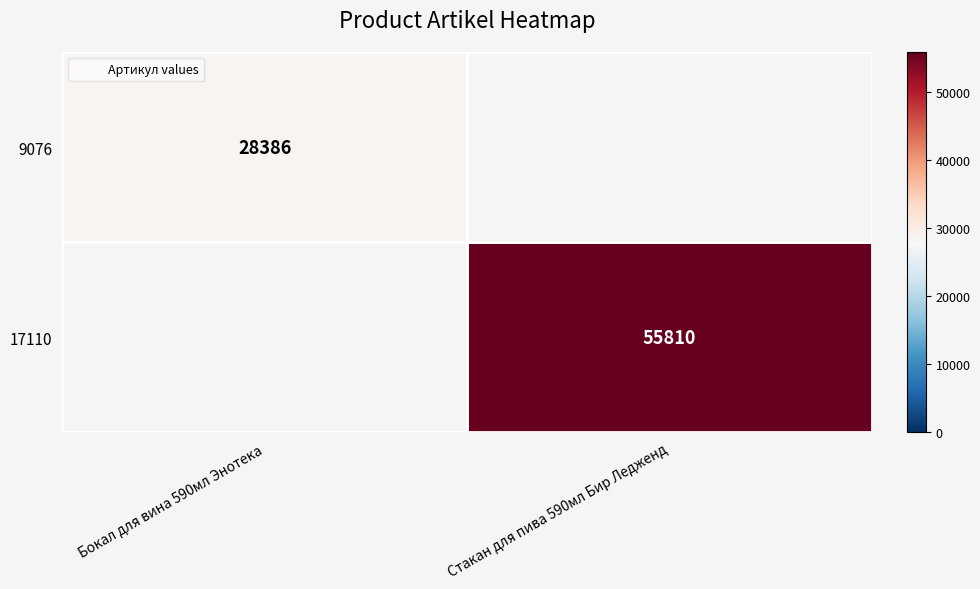

Is it true that 17110 equals 55810.0 at Стакан для пива 590мл Бир Ледженд?

True